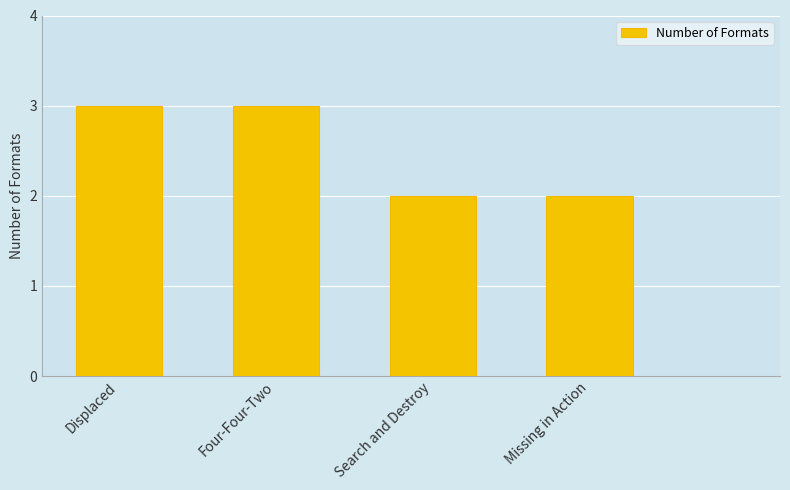

What is the greatest value displayed?

3